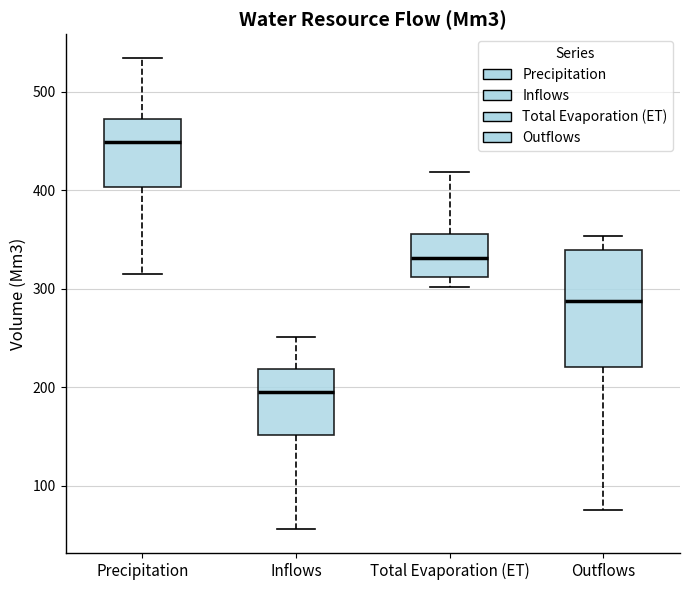

Comparing the boxes themselves (not the whiskers), which one is the tallest?

Outflows